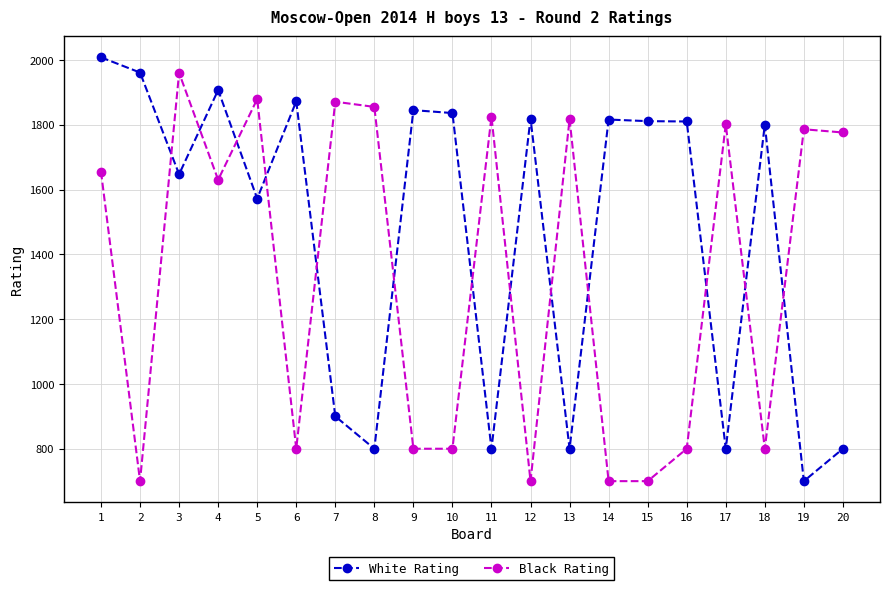

At 10, list the series in order from smallest to largest.

Black Rating, White Rating